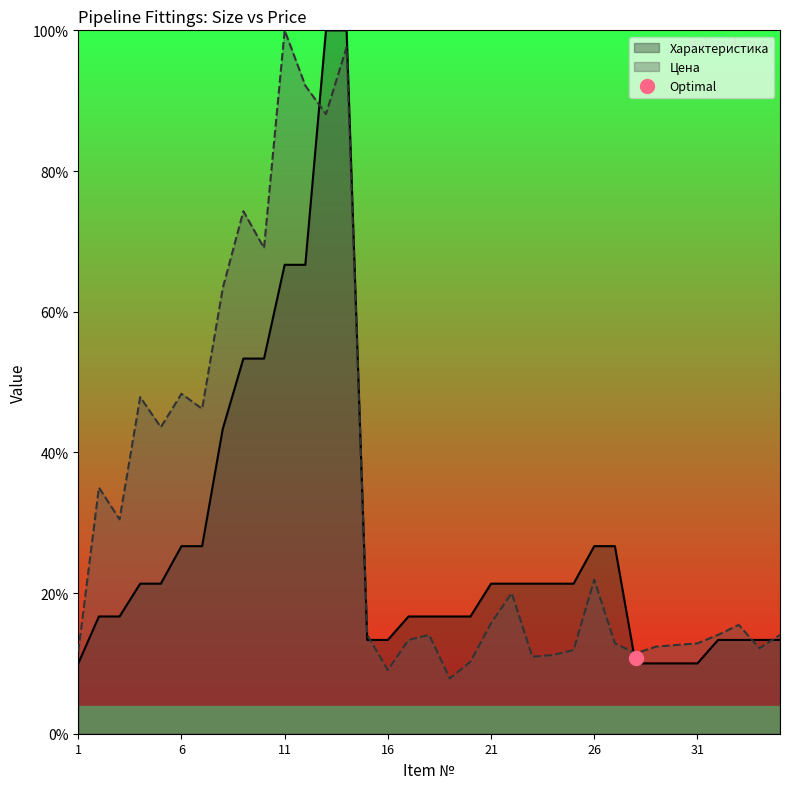

Is the value of Характеристика at 27 greater than the value of Цена at 2?

No